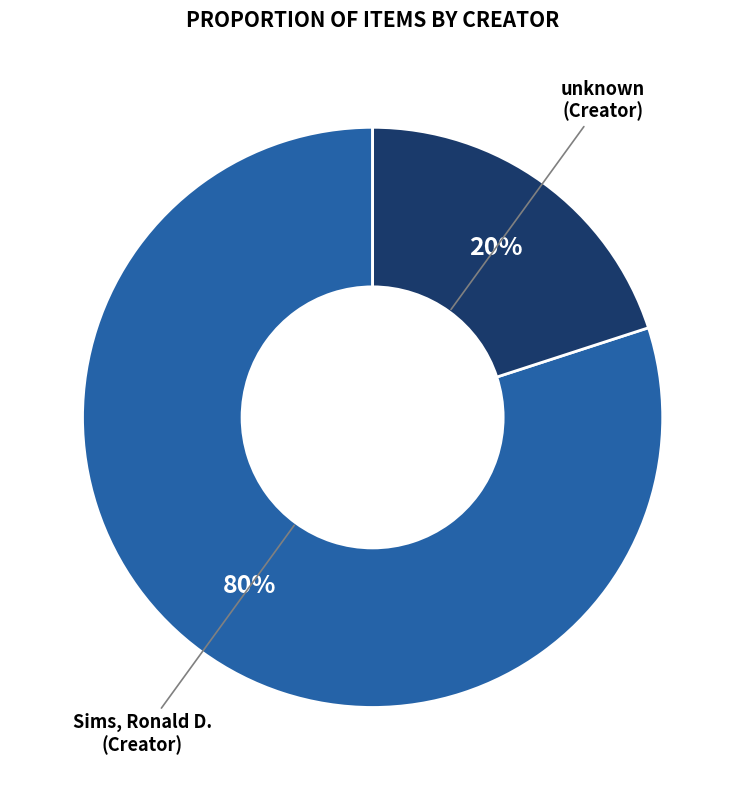

Does any single category account for the majority?

Yes